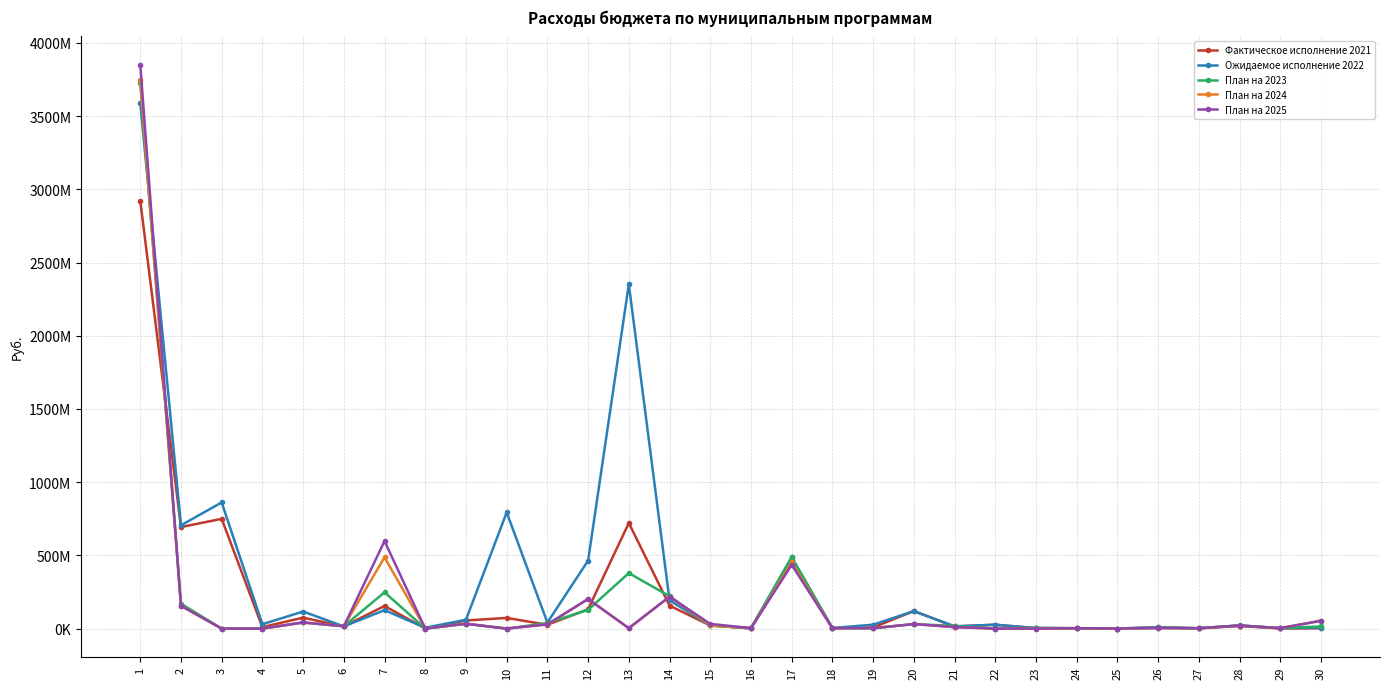

Reading left to right, transcribe all the data shown in this chart.

Фактическое исполнение 2021: 2923922900.0	693246278.0	749651799.3	9850322.0	74664290.6	14889151.0	154402361.6	810000.0	55218491.8	72827838.4	25997367.7	132136589.4	721076443.5	156926950.5	21069186.6	1961434.5	469828445.6	2444218.3	7602959.8	119567055.9	13668463.9	26542828.1	3097153.0	2427224.6	440000.0	7645108.4	1906683.4	17291541.2	1071759.6	1852913.9
Ожидаемое исполнение 2022: 3591058197.4	705155078.8	861708176.4	29593545.6	116564717.7	15000000.0	125896843.0	5700000.0	60000000.0	793515461.5	41114226.1	464388299.6	2351783924.2	192465467.3	21542071.7	2028000.0	486543547.3	4000000.0	26553780.0	119167045.0	15830000.0	26237860.0	2863267.0	2546596.0	467980.0	10179250.0	2300000.0	21577948.6	2619894.5	6711053.8
План на 2023: 3728594385.6	170358460.0	0.0	0.0	41780470.0	15915000.0	247917900.0	0.0	32920000.0	0.0	37778874.8	128045664.3	379017319.7	221009700.0	21170367.5	2341000.0	487540925.6	3000000.0	2390000.0	30831500.0	18238730.0	0.0	5236500.0	2408700.0	507080.0	3899950.0	2300000.0	20885000.0	3076320.0	14828552.2
План на 2024: 3746863754.5	155358460.0	0.0	0.0	41780470.0	15915000.0	486483575.4	0.0	32920000.0	0.0	28720000.0	202171533.3	2600000.0	218214700.0	22741302.4	2891000.0	451362672.6	3000000.0	2390000.0	30849580.0	9530000.0	0.0	0.0	2408700.0	520080.0	3899950.0	2300000.0	20885000.0	3076320.0	54257474.7
План на 2025: 3852255683.5	155358460.0	0.0	0.0	41780470.0	15915000.0	597810897.3	0.0	32920000.0	0.0	28720000.0	202171533.3	2600000.0	217795670.0	32027449.7	2891000.0	435305452.6	3000000.0	2390000.0	30868260.0	10340000.0	0.0	0.0	2408700.0	533080.0	3899950.0	2300000.0	20885000.0	3076320.0	52916854.7